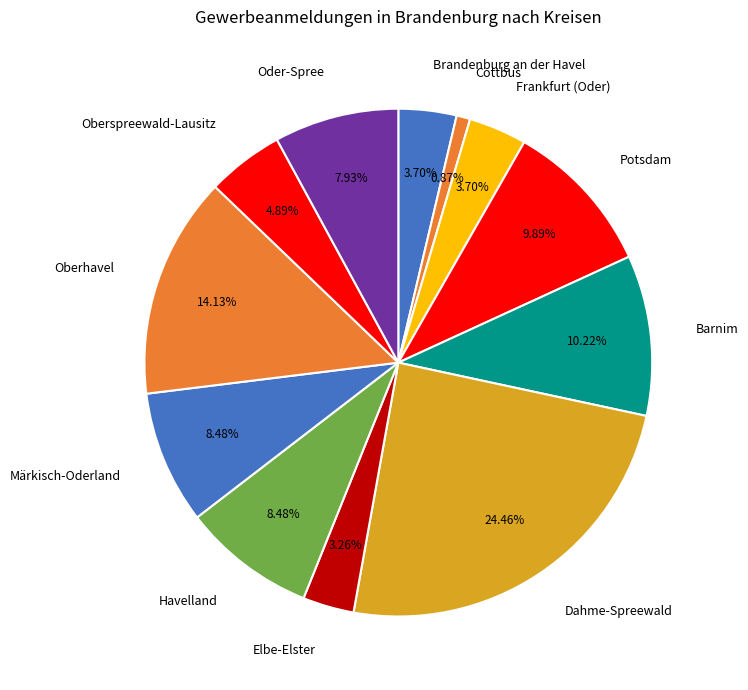

What is the ratio of the value at Potsdam to the value at Elbe-Elster?

3.0